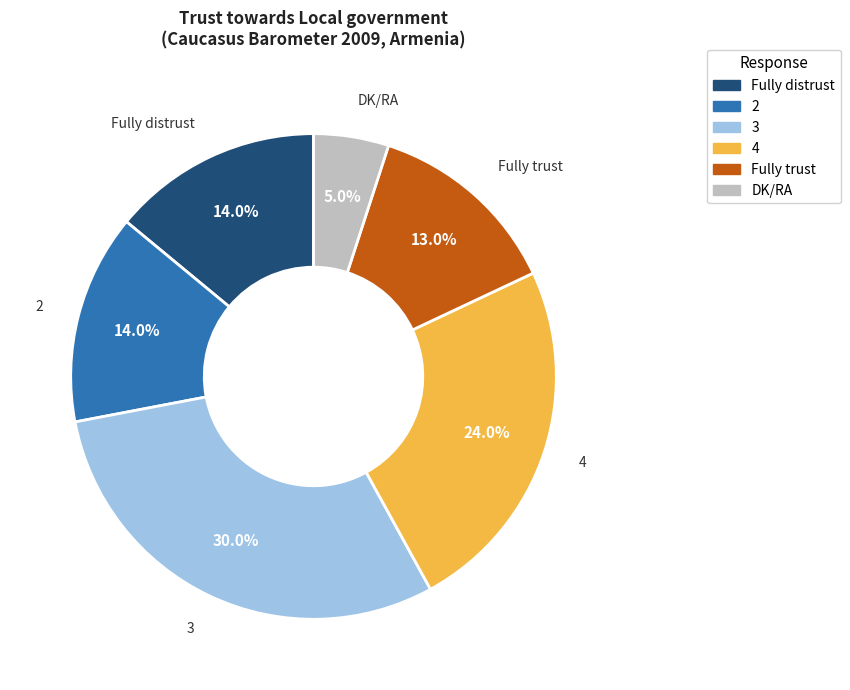

True or false: Fully distrust accounts for 14% of the total.

True